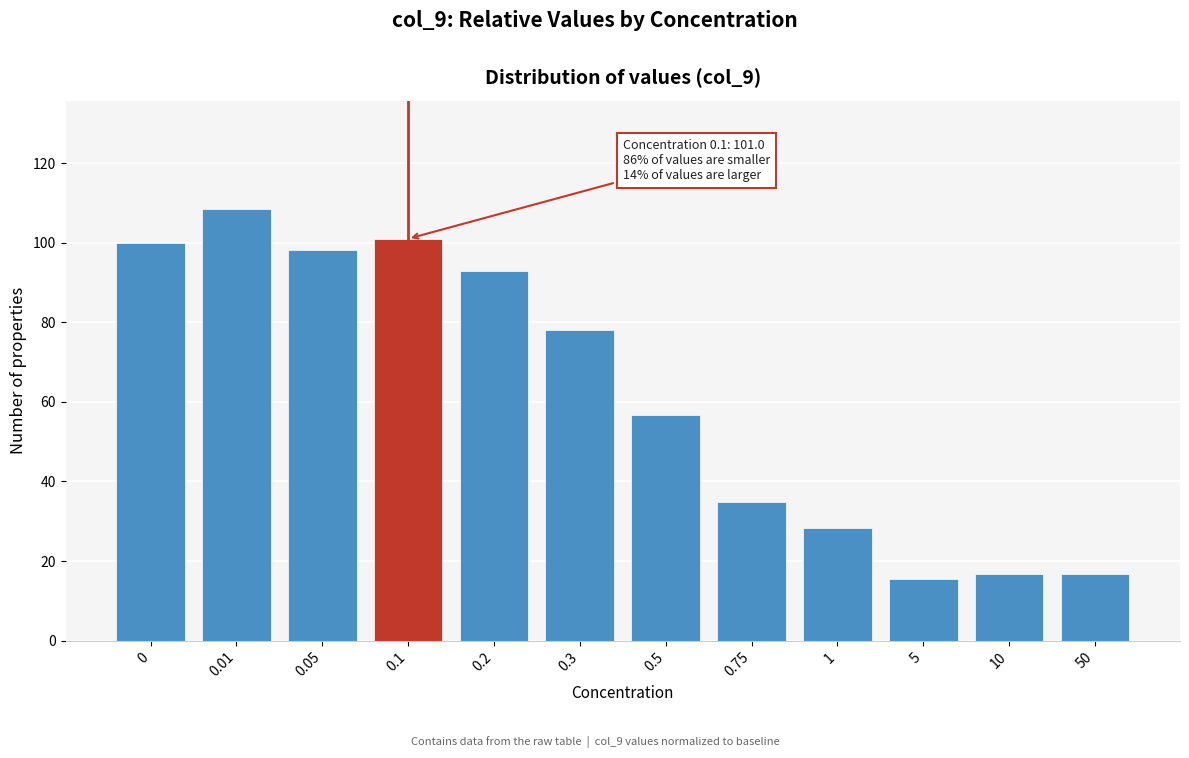

Reading right to left, extract all data points from this chart.

16.7	16.7	15.4	28.3	34.9	56.8	78.0	93.0	101.0	98.2	108.6	100.0